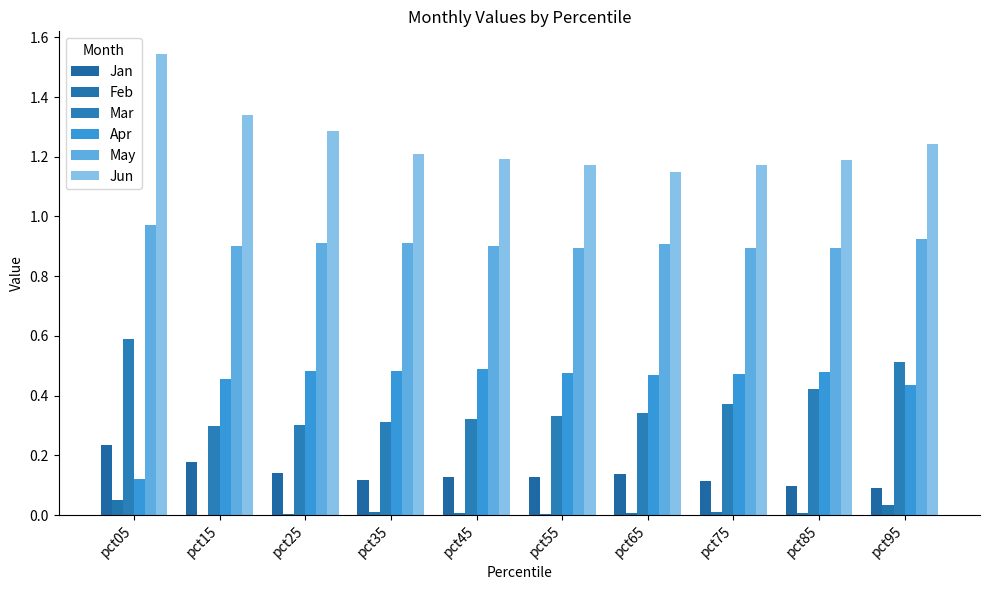

True or false: Mar has a value of 0.4 at pct75.

True